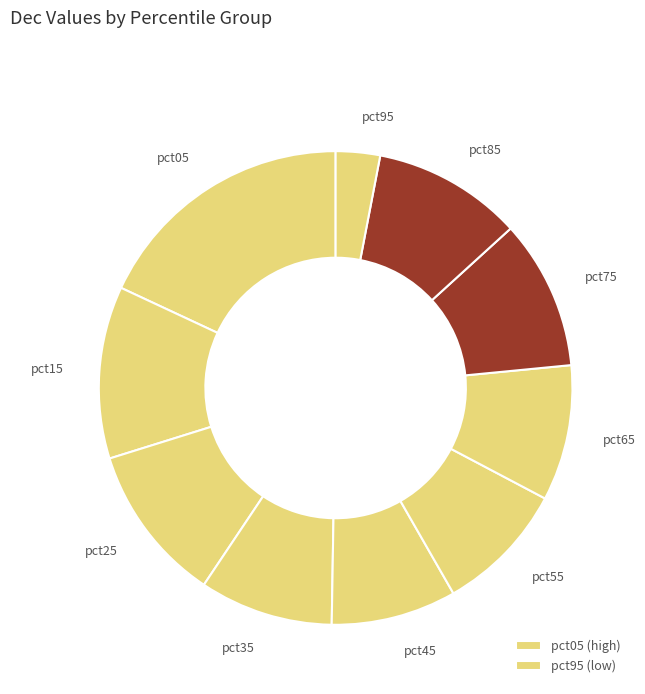

Is there any slice that represents more than half of the pie?

No